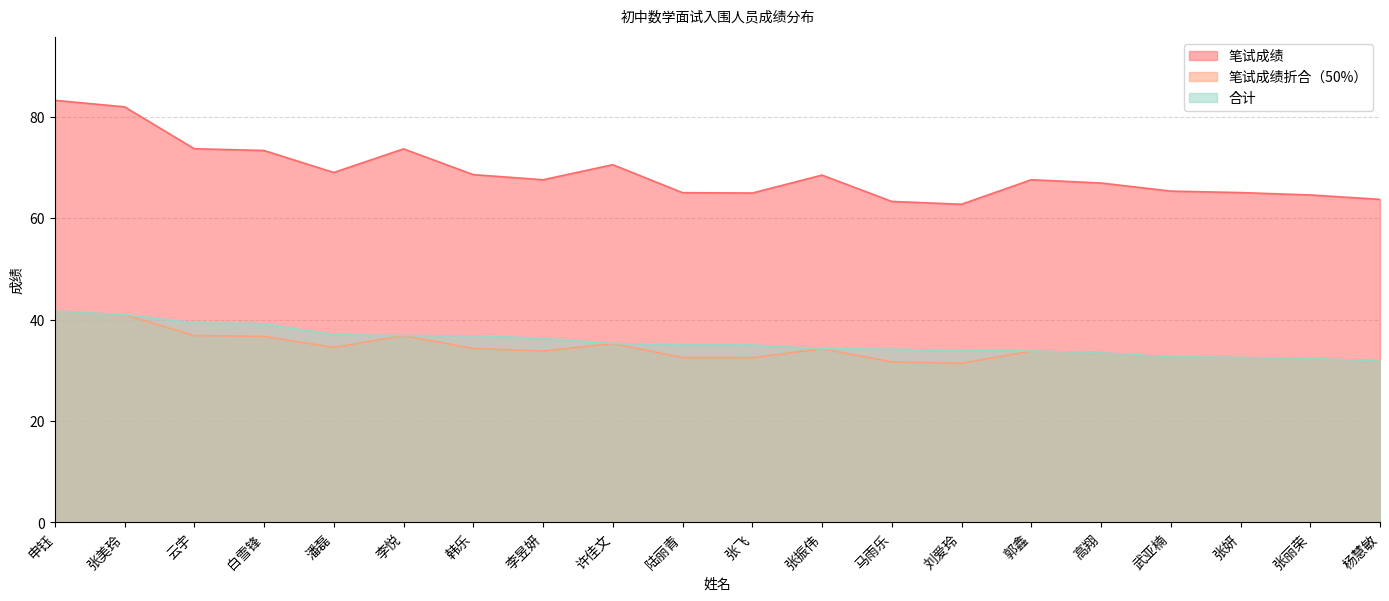

How many distinct data groups are displayed?

3